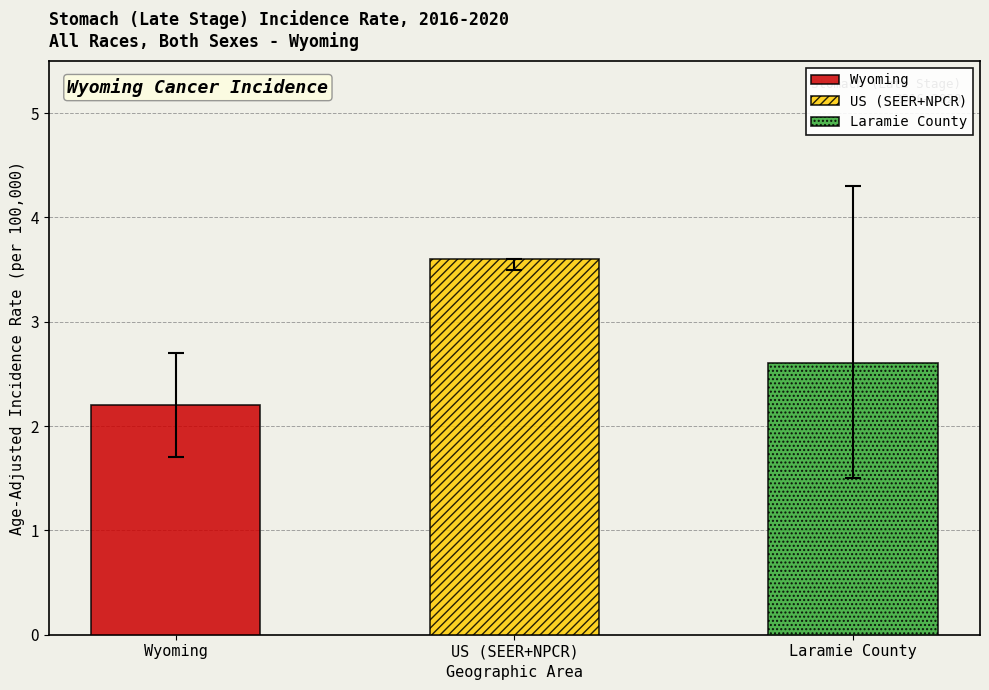

Are the bars grouped side by side (vs. stacked)?

Yes